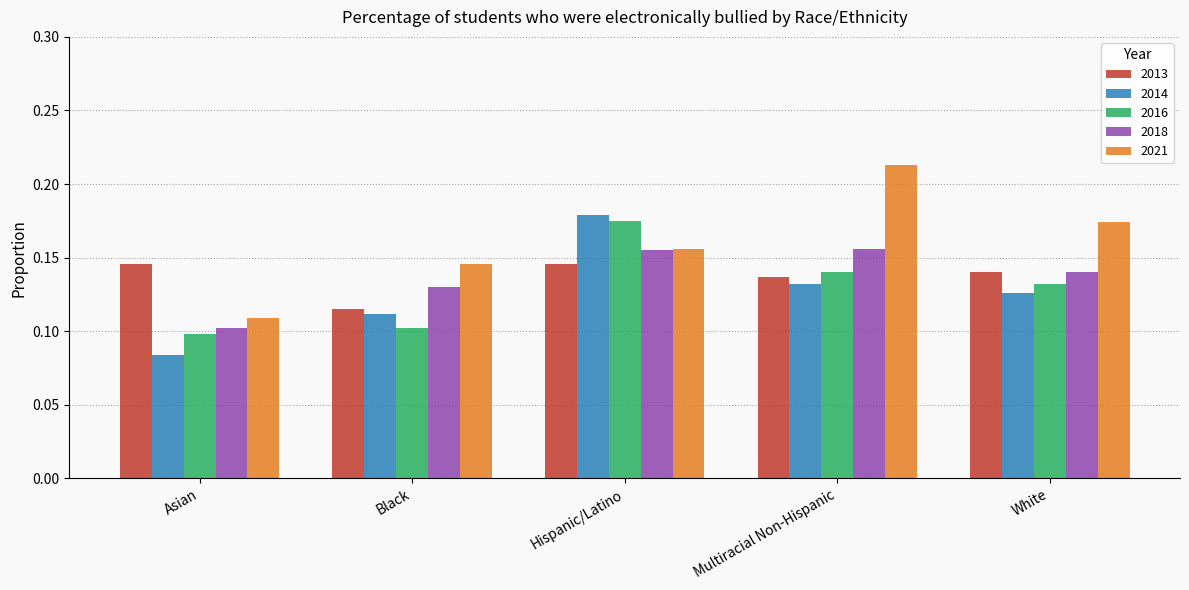

What is the label of the 2nd bar from the right?

Multiracial Non-Hispanic